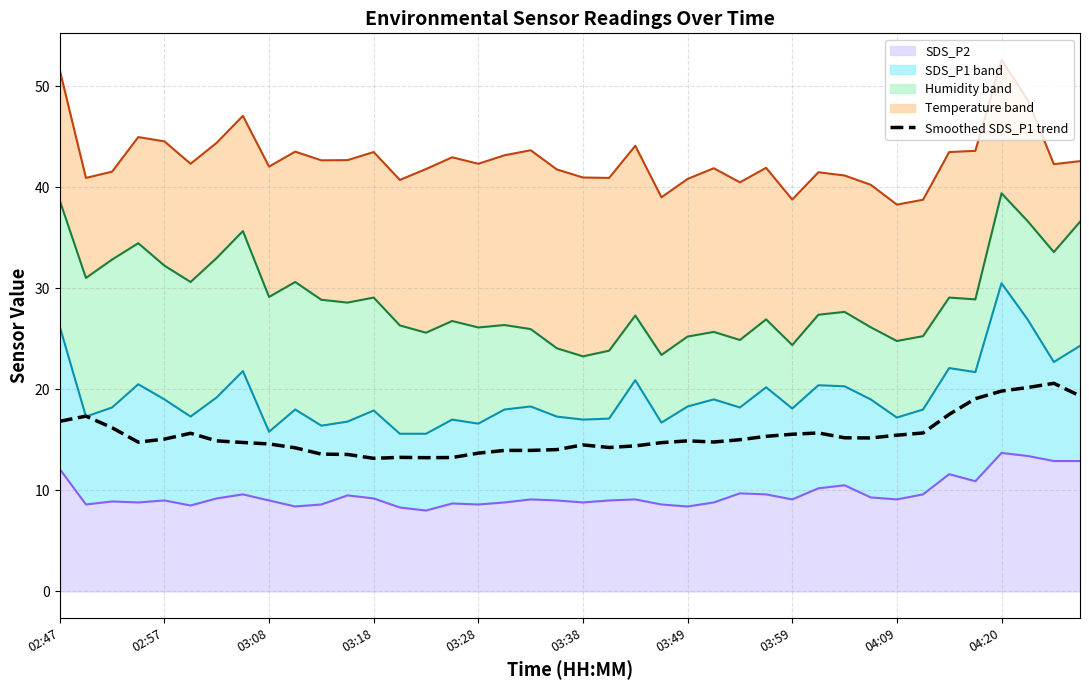

Is it true that the value at 22 is 14.4?

True